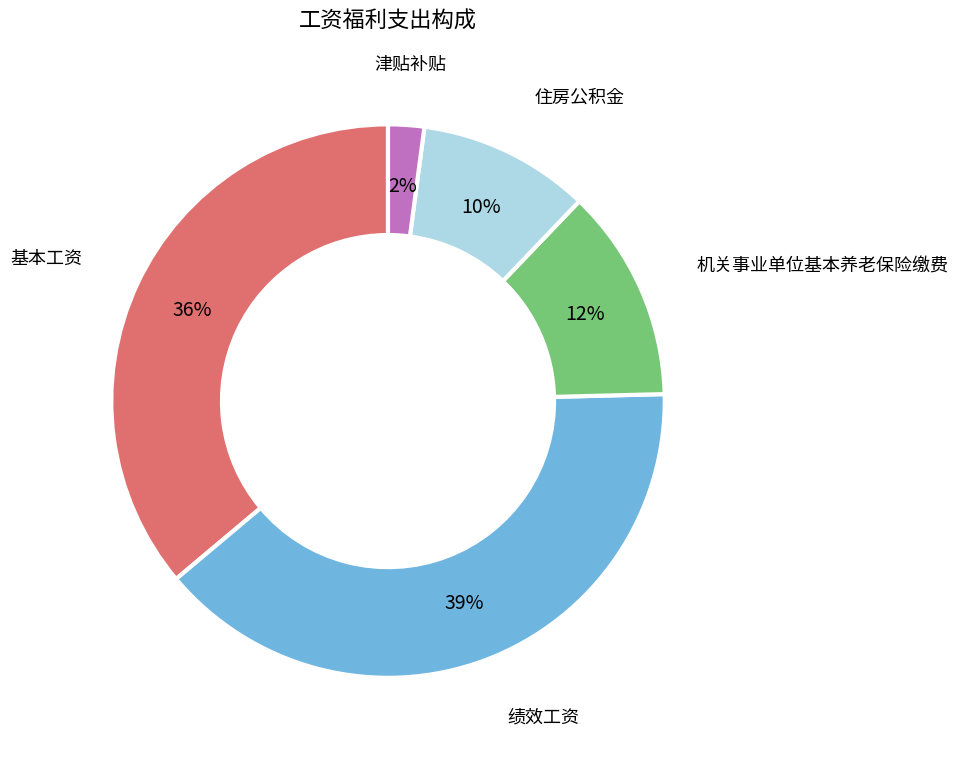

Is the sum of 津贴补贴 and 基本工资 greater than half?

No